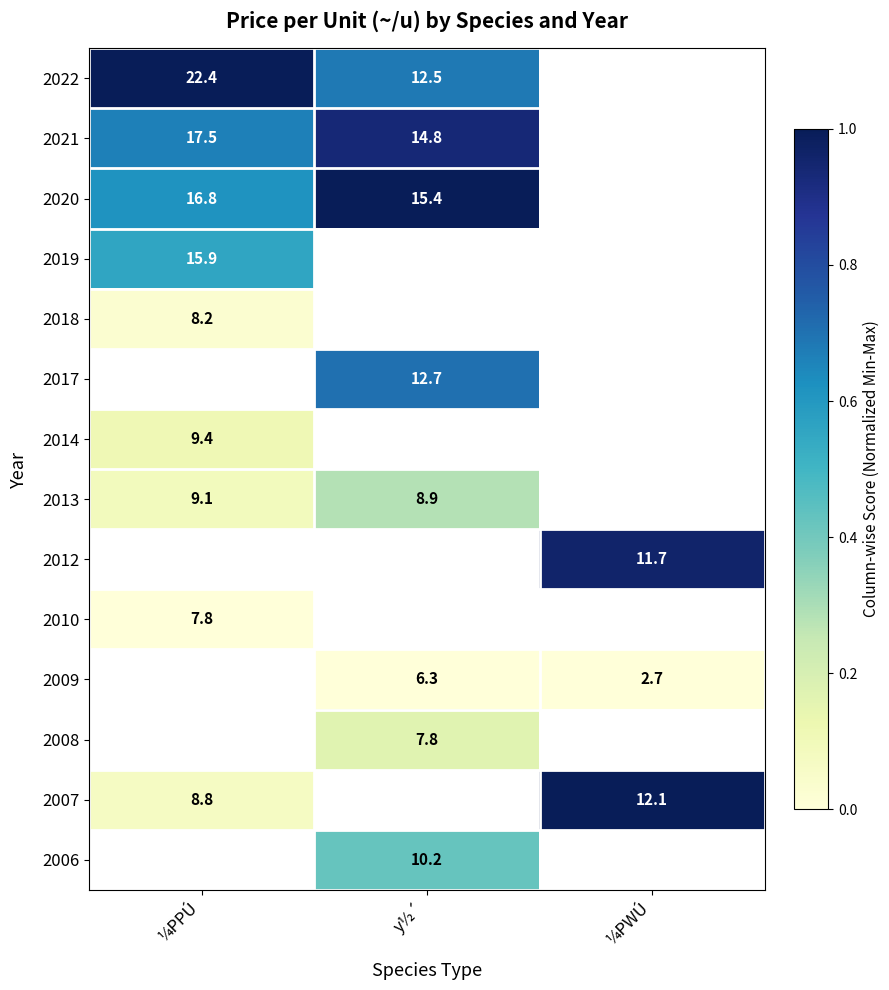

How many series are shown in this chart?

14